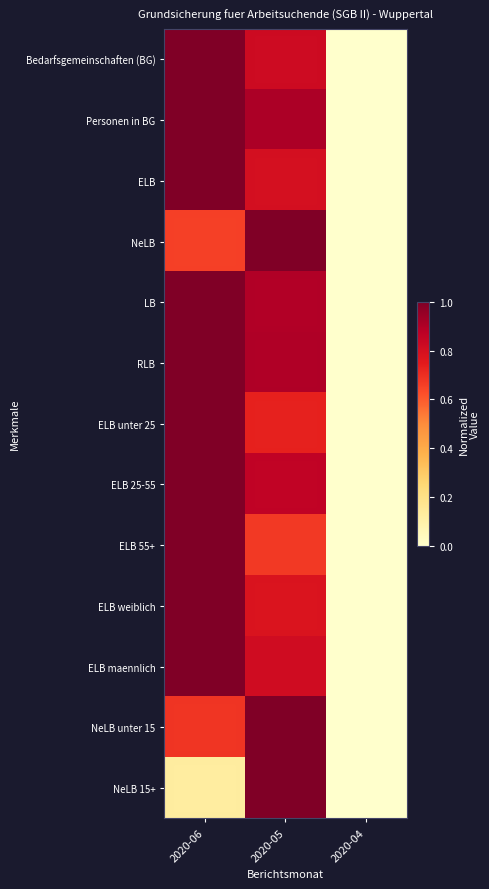

Which category has the highest value across all series?

2020-06